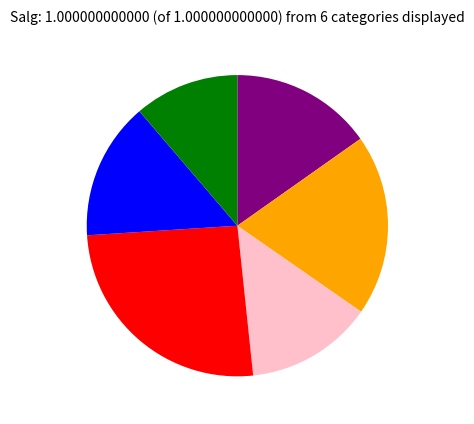

Does any single category account for the majority?

No